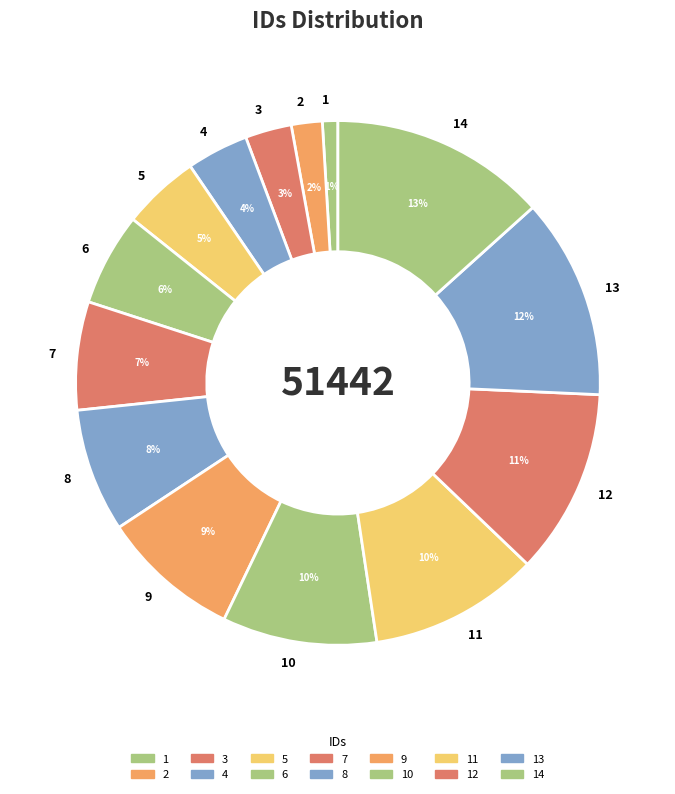

Which has a higher value, 2 or 7?

7